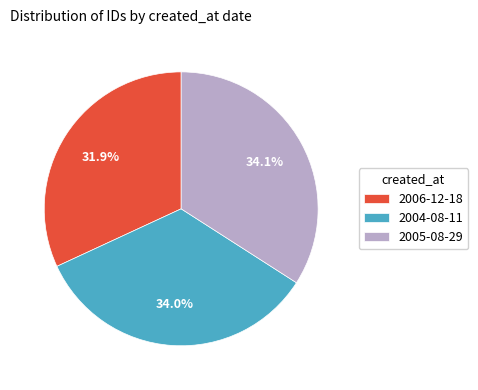

Which slice is the smallest?

2006-12-18